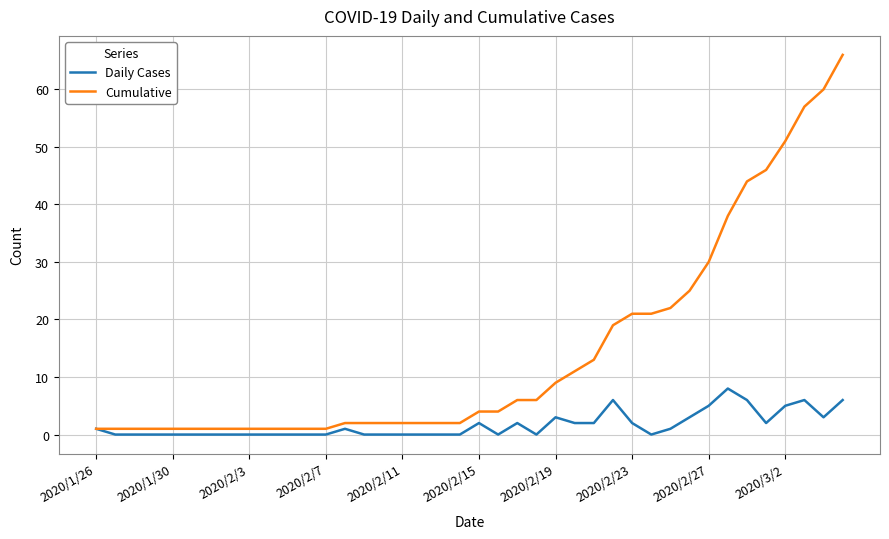

Reading left to right, what are all the values shown in this chart?

Daily Cases: 1	0	0	0	0	0	0	0	0	0	0	0	0	1	0	0	0	0	0	0	2	0	2	0	3	2	2	6	2	0	1	3	5	8	6	2	5	6	3	6
Cumulative: 1	1	1	1	1	1	1	1	1	1	1	1	1	2	2	2	2	2	2	2	4	4	6	6	9	11	13	19	21	21	22	25	30	38	44	46	51	57	60	66